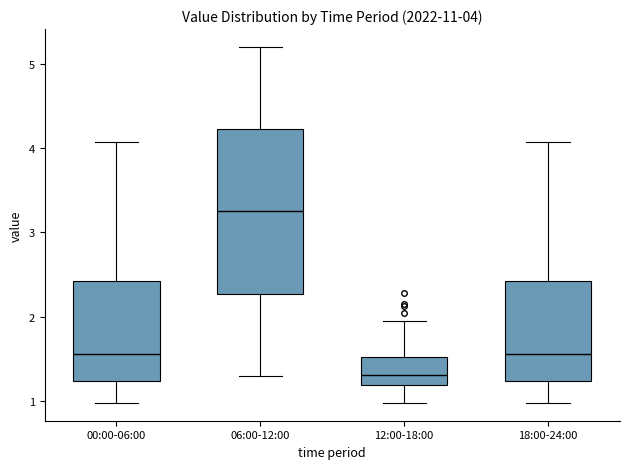

Which box has the highest median line?

06:00-12:00